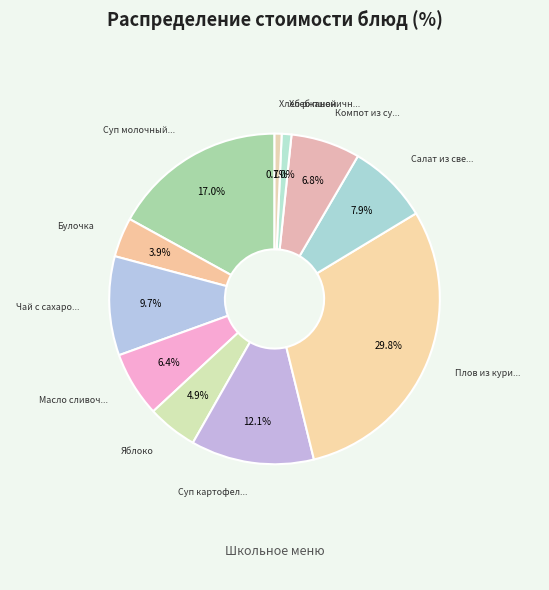

How many segments does this pie chart have?

11